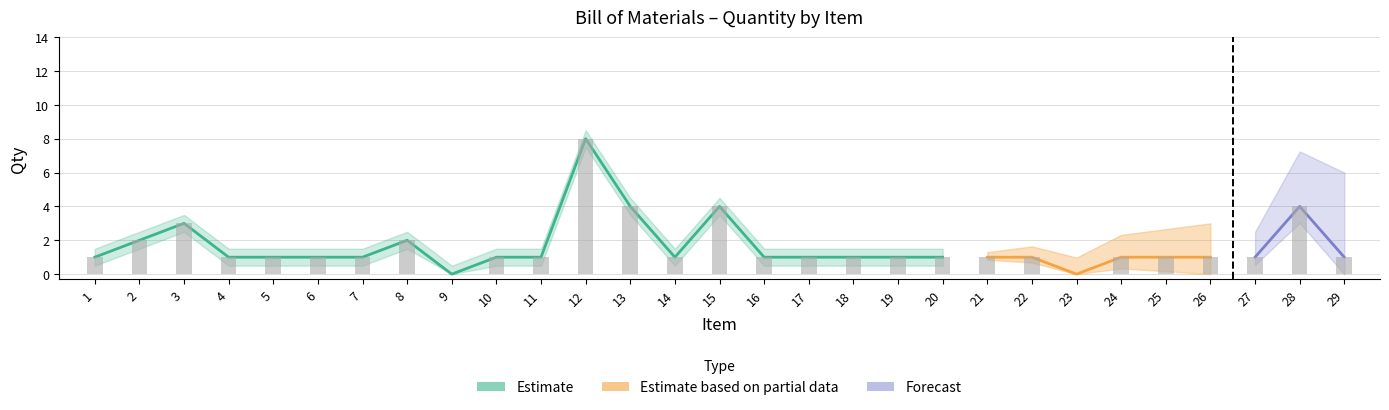

Read the value at 3.

3